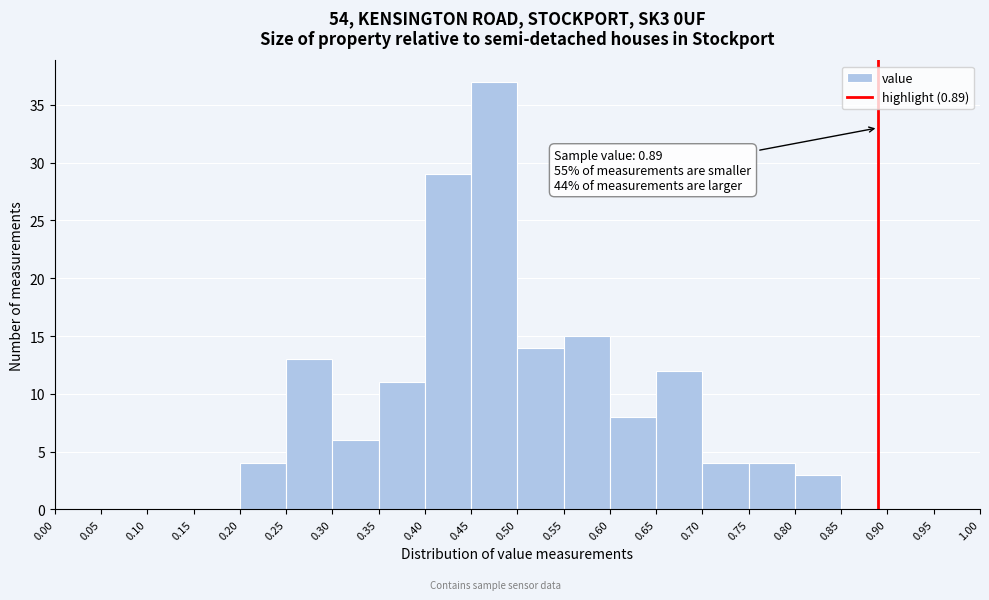

Which range on the x-axis has the tallest bar?

0.45 to 0.50